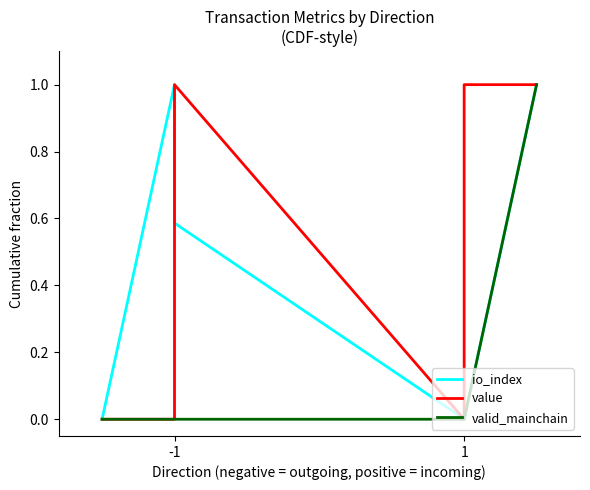

At which category does the chart reach its minimum across all series?

-1